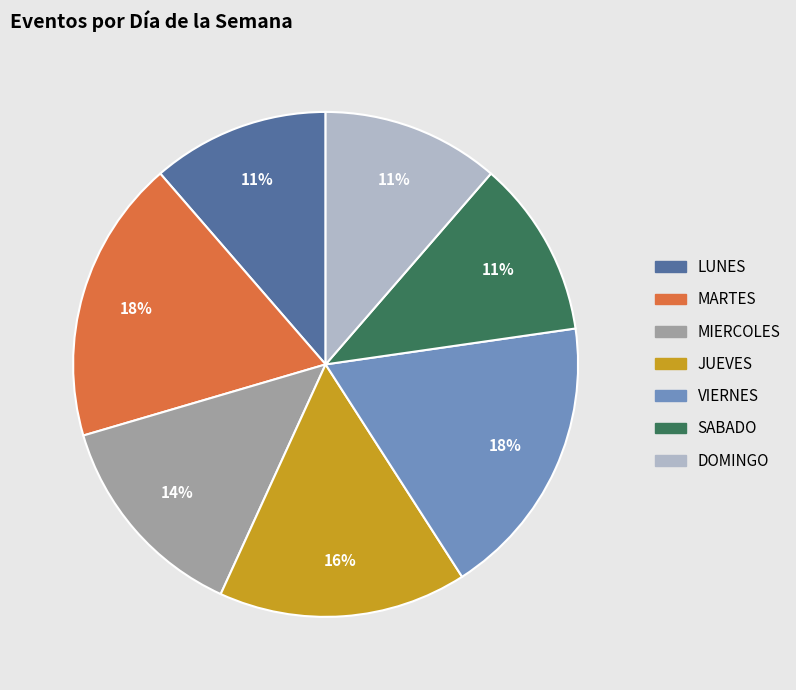

Does VIERNES account for over 50% of the chart?

No